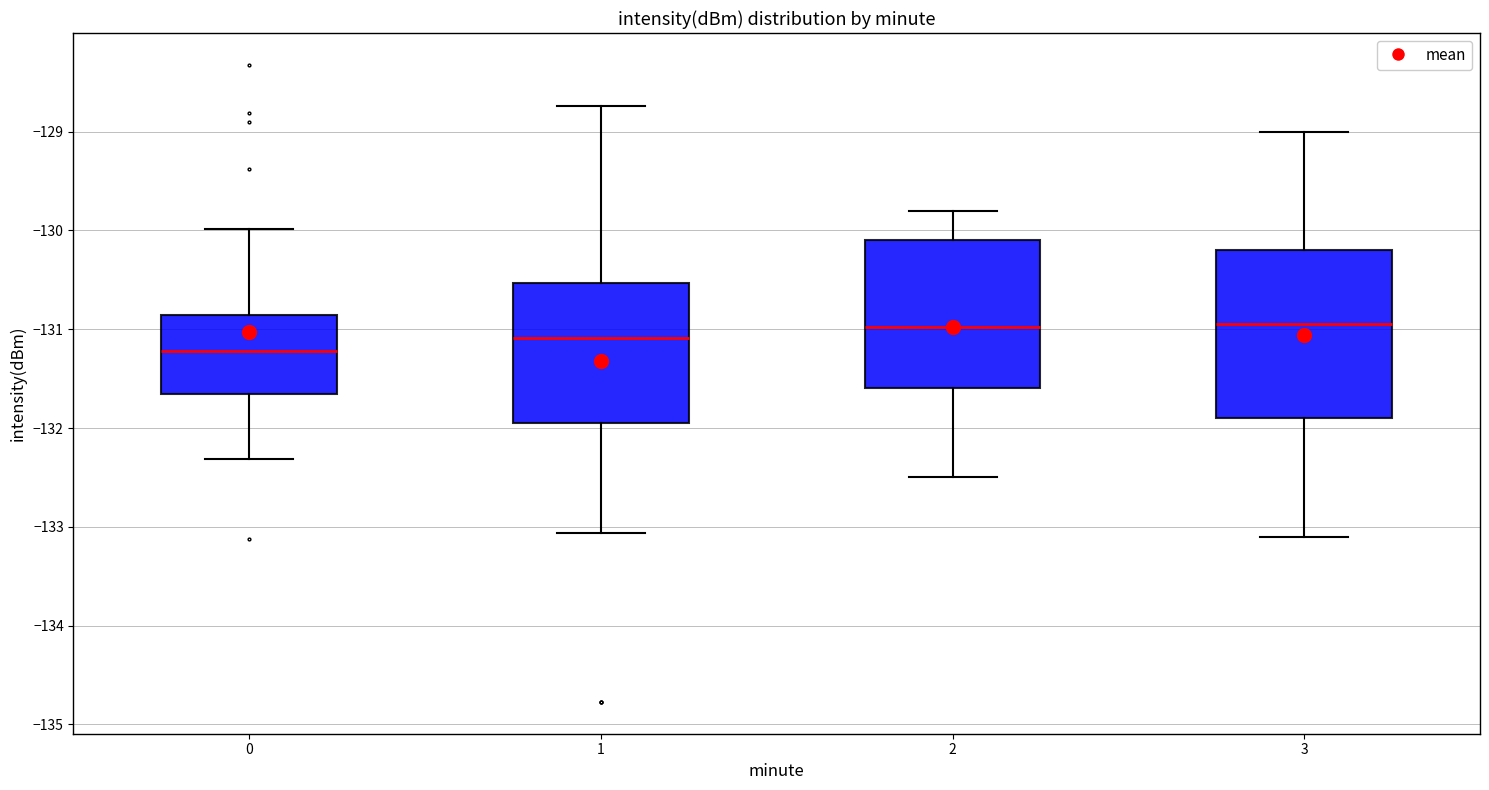

Which box is the tallest, from its lower edge to its upper edge?

3